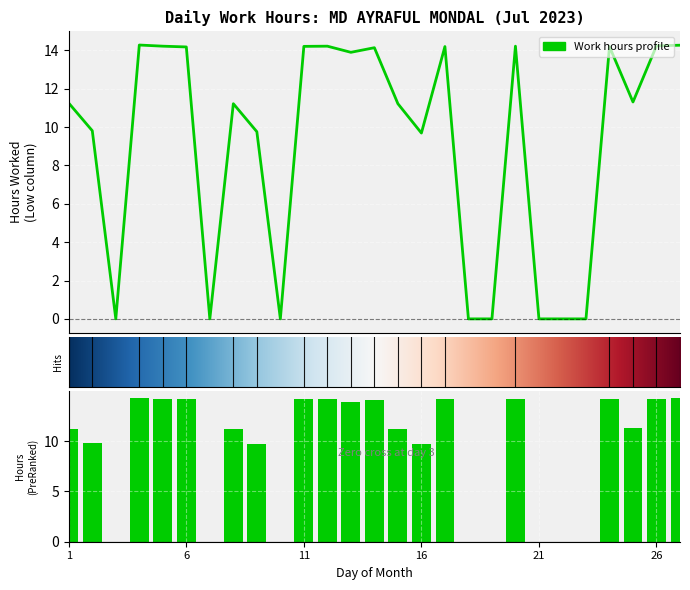

The value at 25 is 4.2. True or false?

False